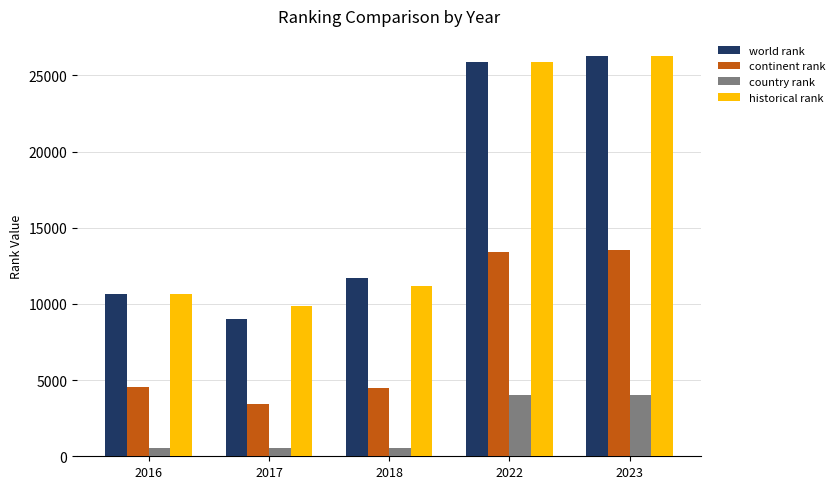

The value of continent rank at 2018 is 4486.0. True or false?

True